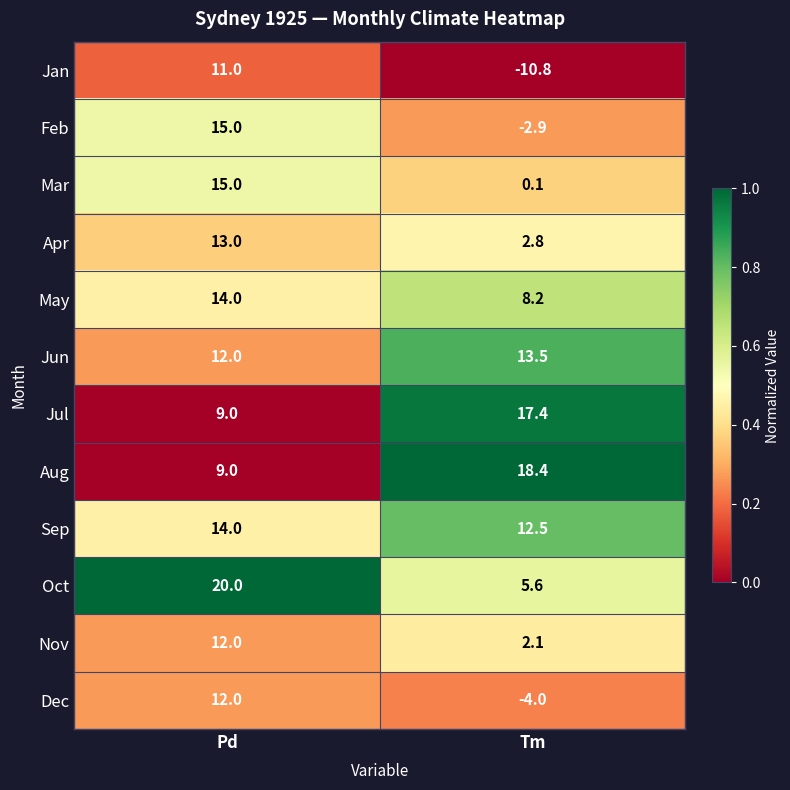

Which series has the widest spread of values?

Jan